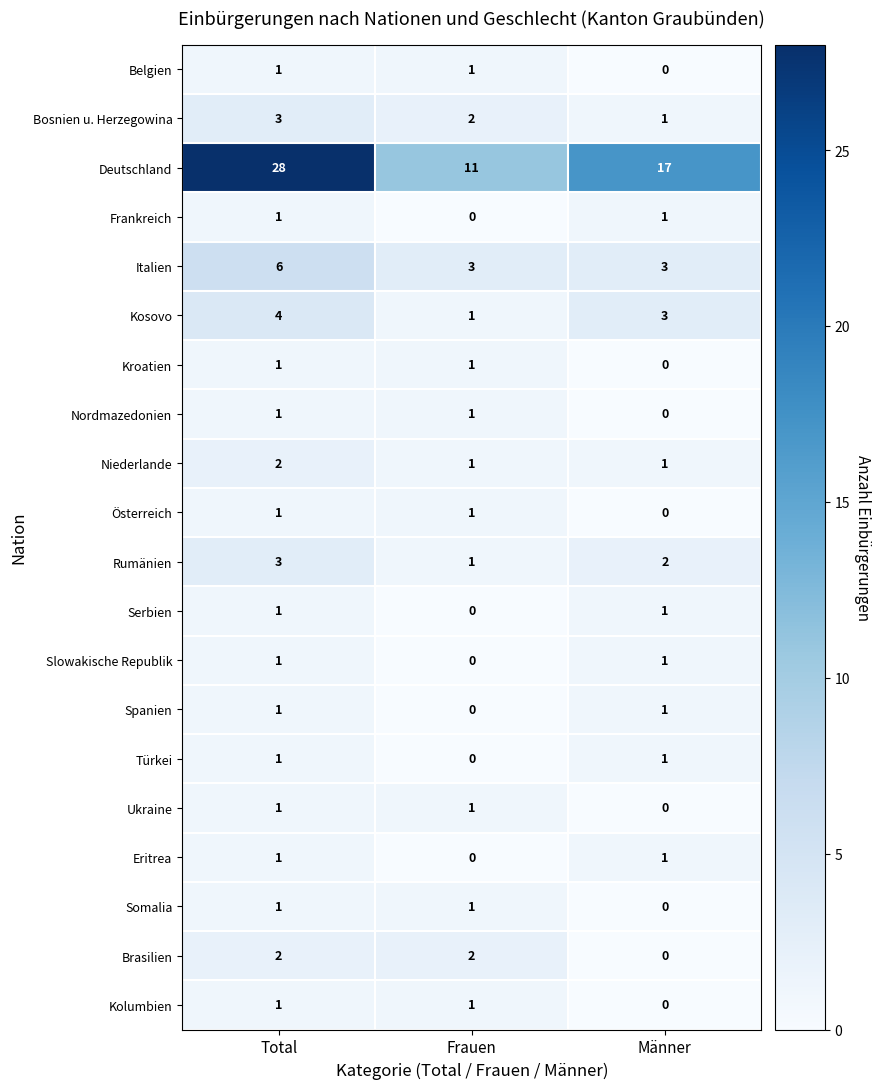

What is the total value across all series at Frauen?

28